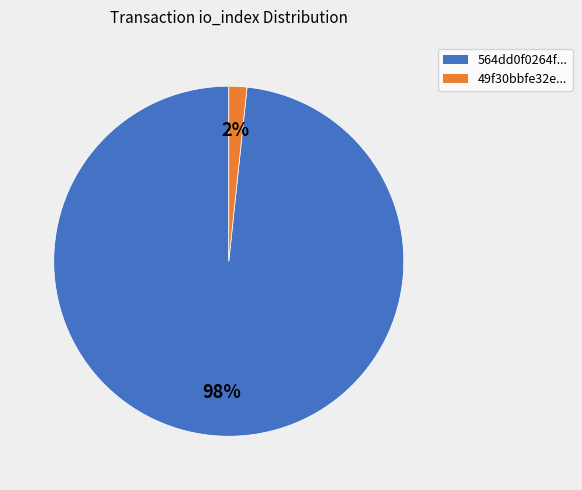

Is there a majority slice in this chart?

Yes